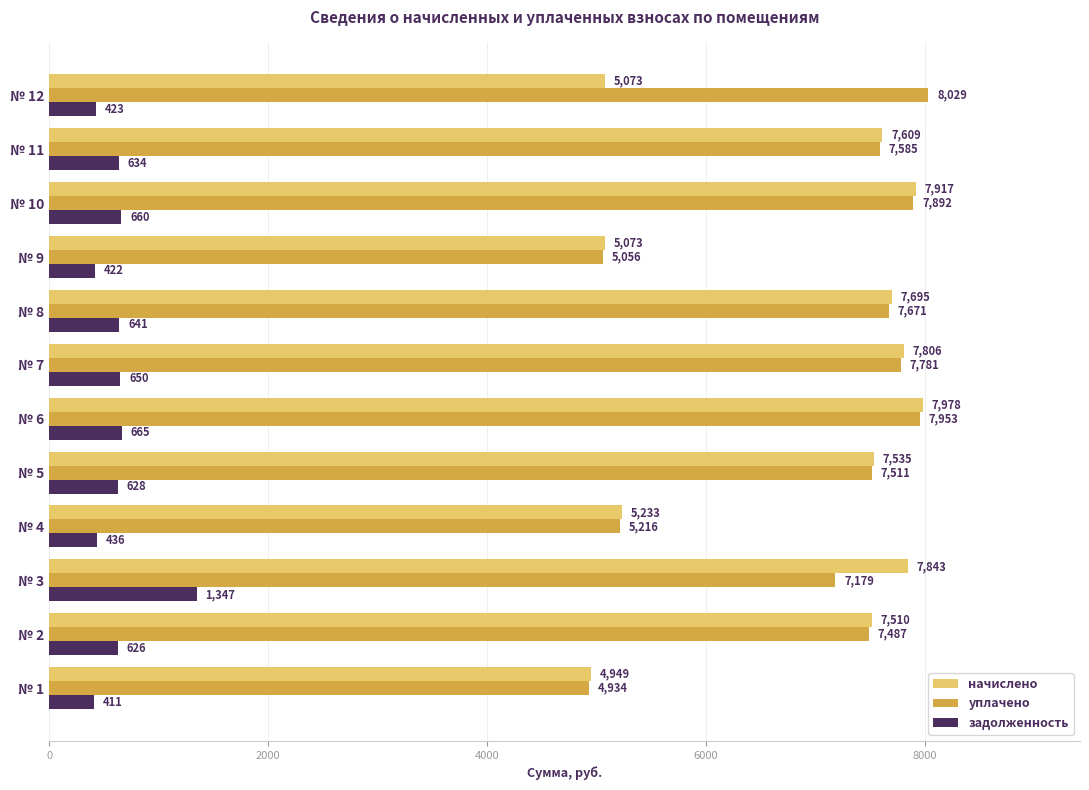

Where is задолженность nearest to the value 879?

№ 6